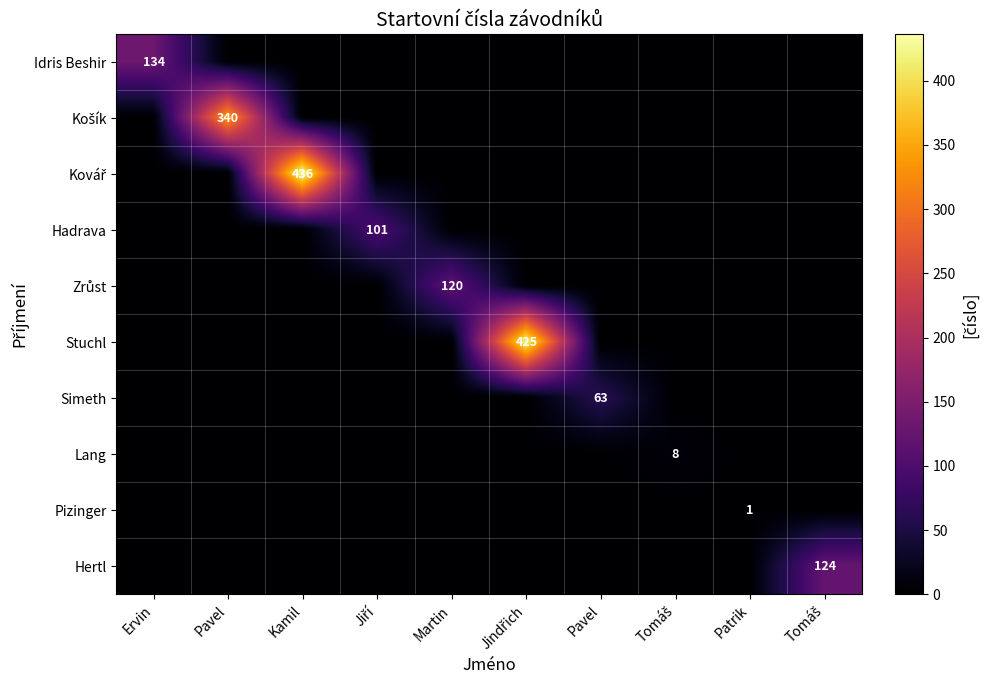

What is the greatest value displayed?

436